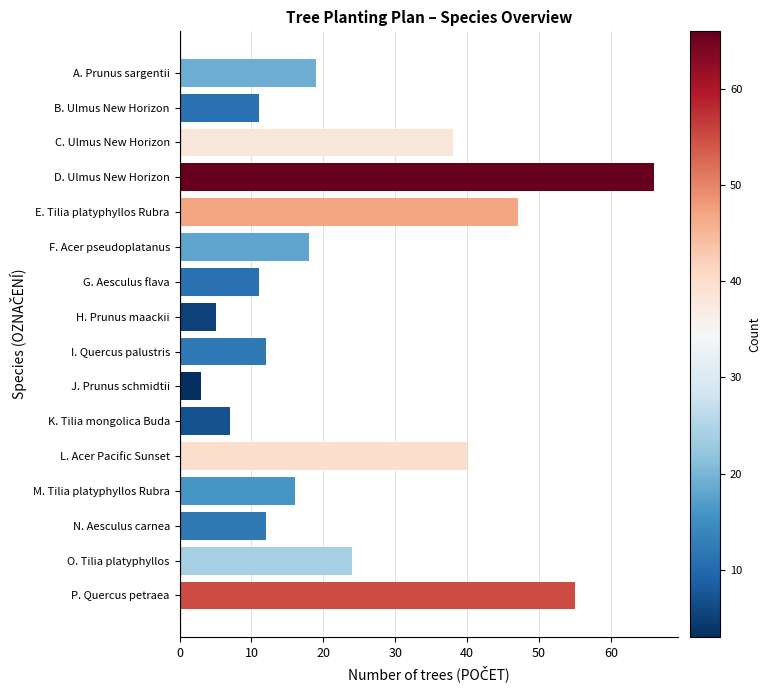

How many categories are shown in the chart?

16